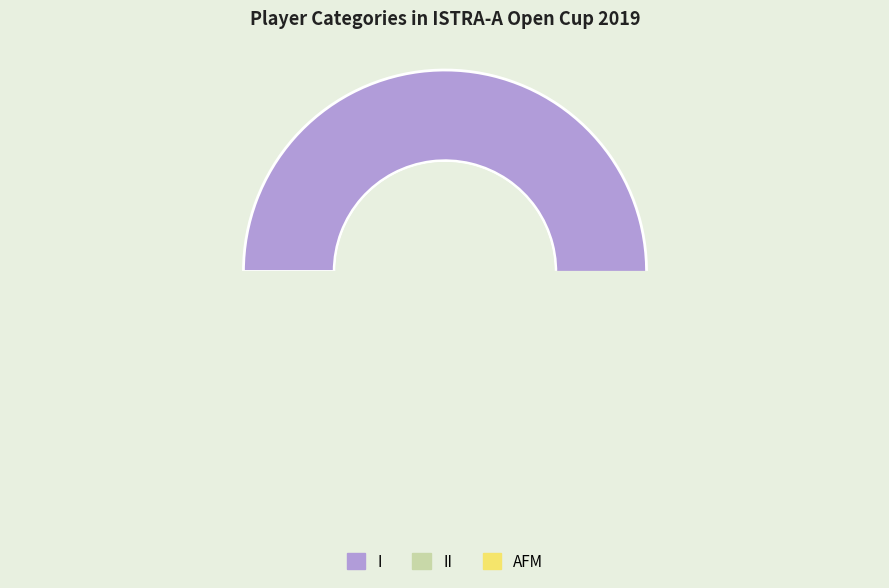

Count the number of slices in the pie.

3